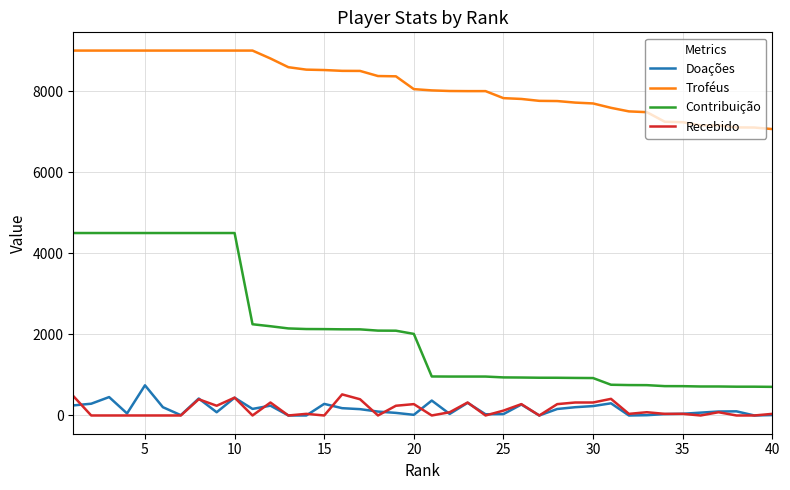

What is the maximum value shown in the chart?

9000